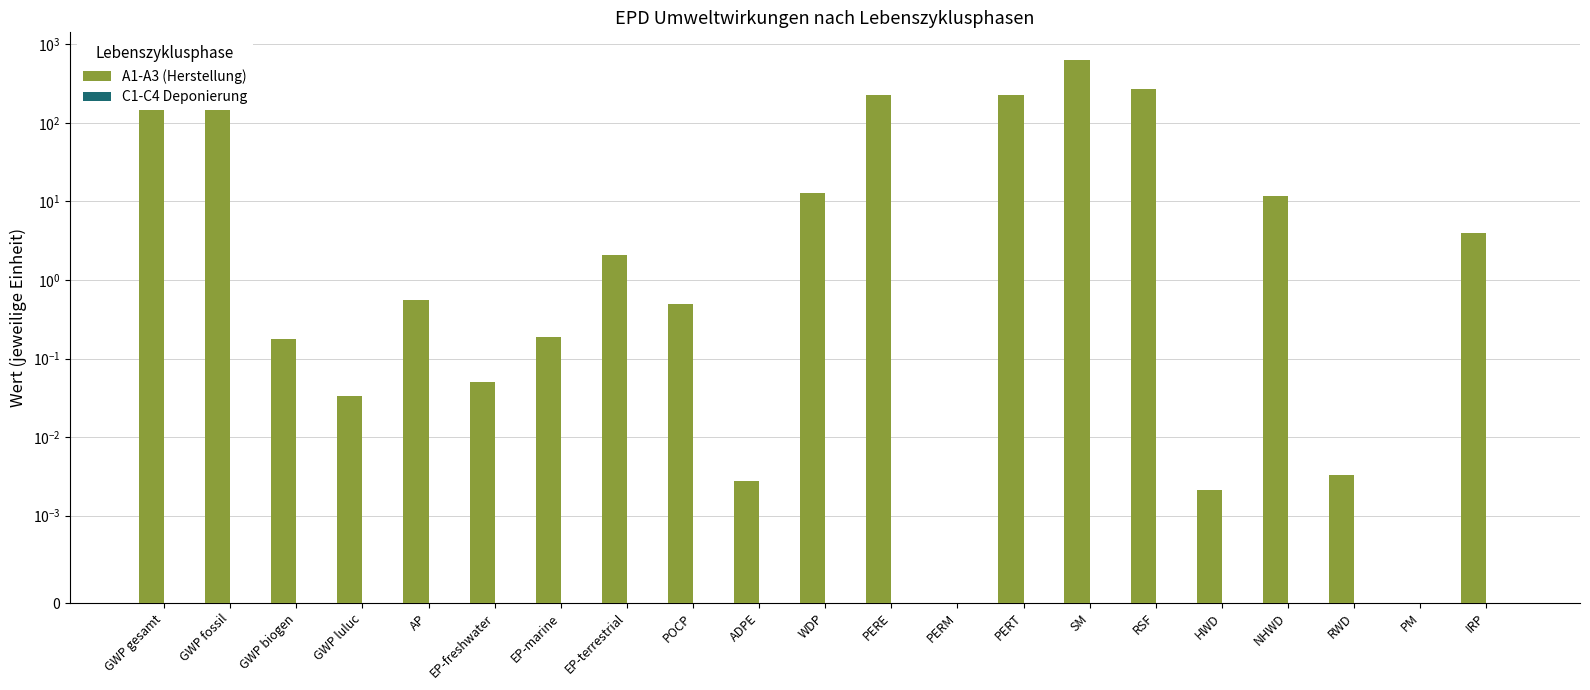

What are all the series names shown in the legend?

A1-A3 (Herstellung), C1-C4 Deponierung